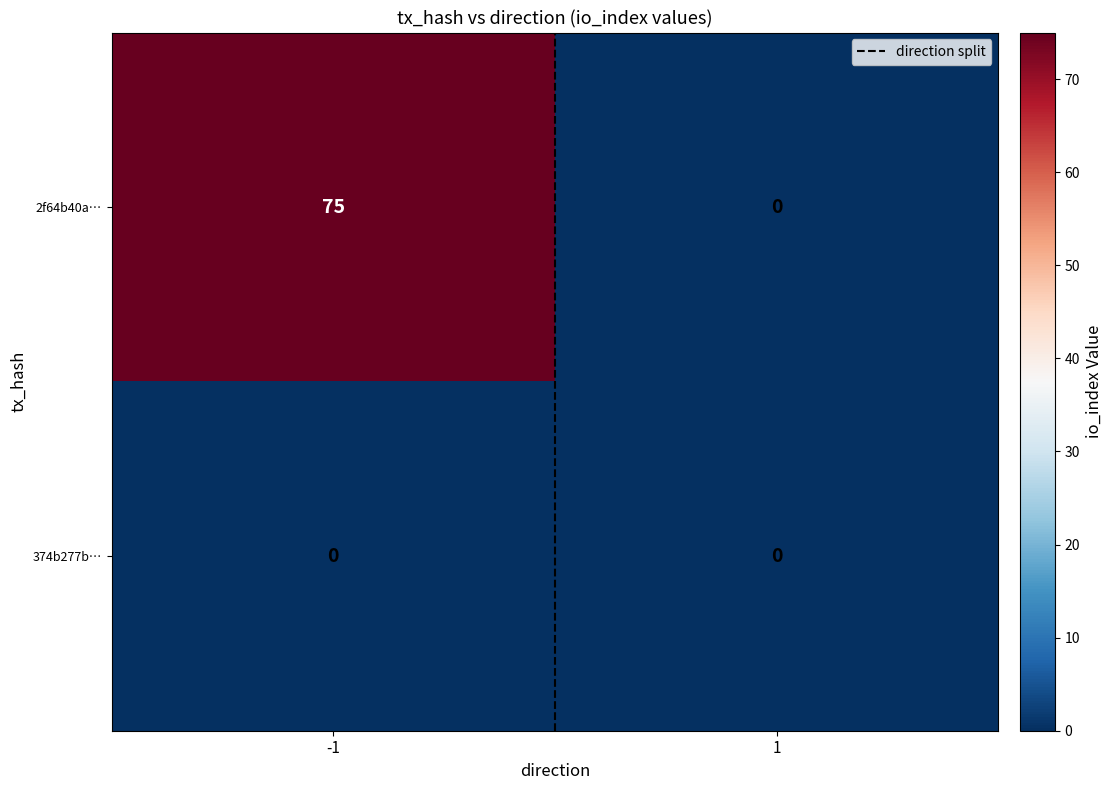

What is the total value across all series at 1?

0